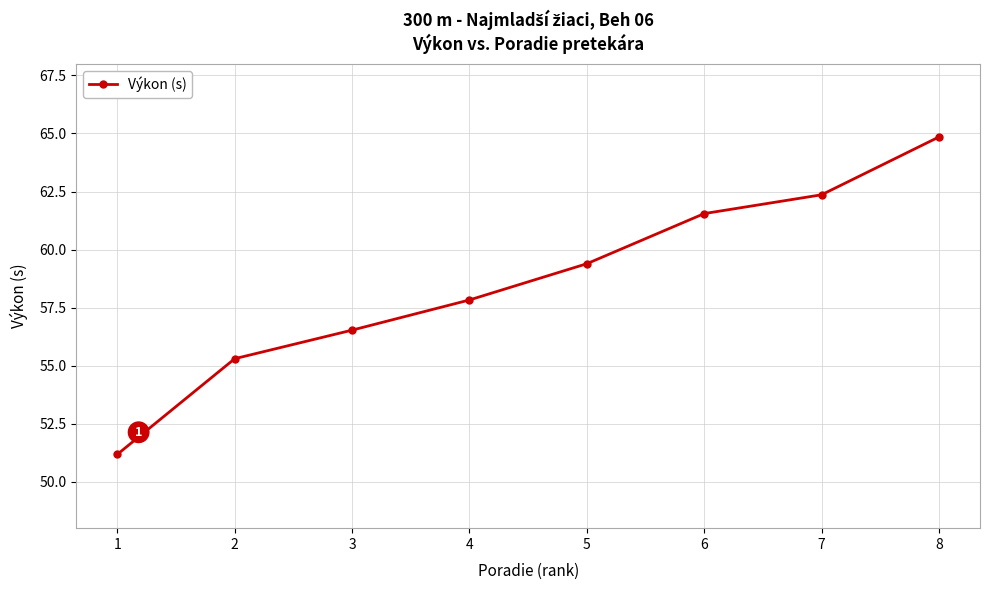

What is the difference between the second highest and second lowest values?

7.1